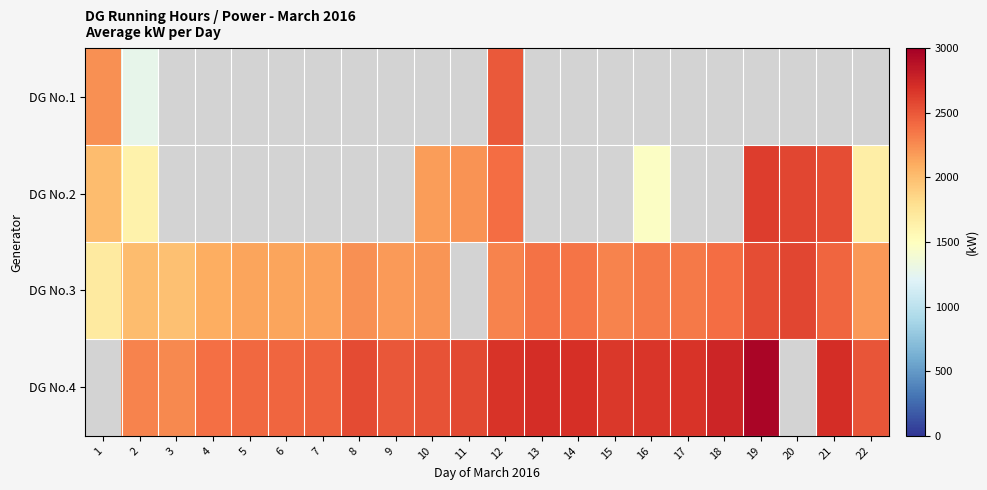

What is the smallest value displayed?

1271.0